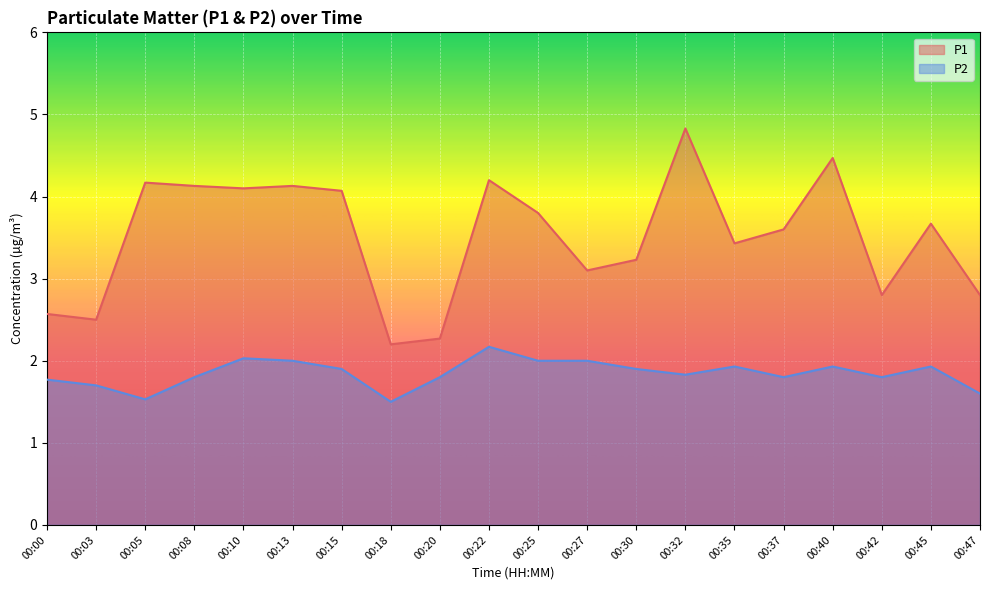

The P2 series shows 1.8 at 00:32. True or false?

True